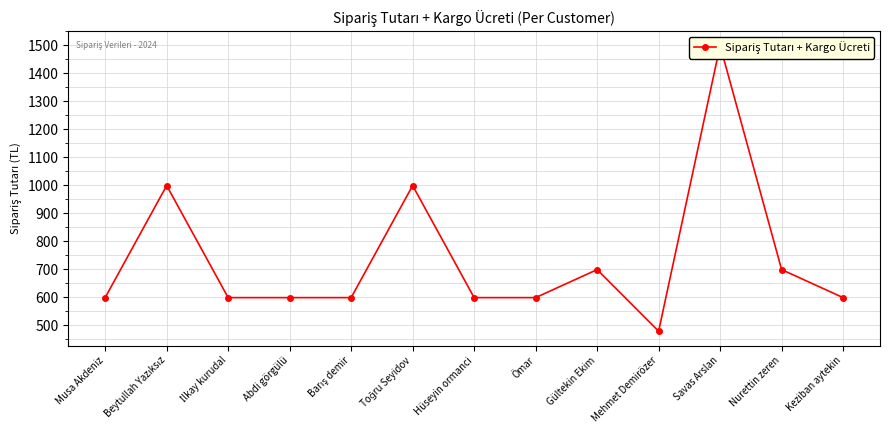

What is the ratio of the value at Beytullah Yazıksız to the value at Abdi görgülü?

1.7